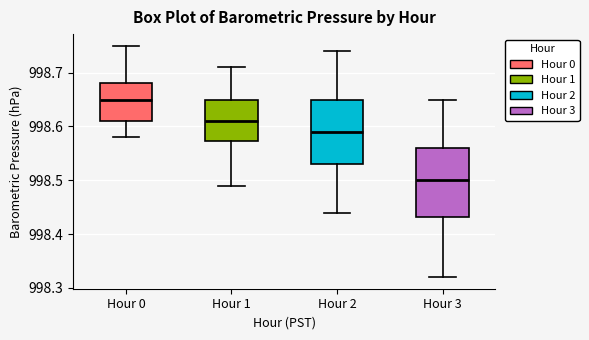

Where is the upper edge of the box for Hour 2 on the y-axis? The values are not printed on the chart, so give them approximately, as read against the axis.

998.65